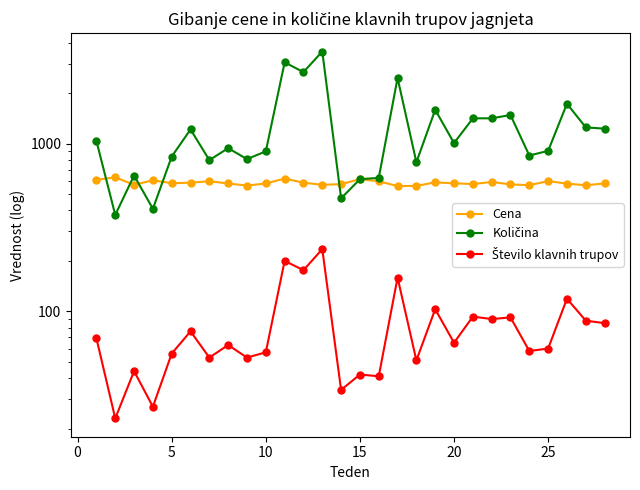

Is it true that Količina equals 474.5 at 5?

False